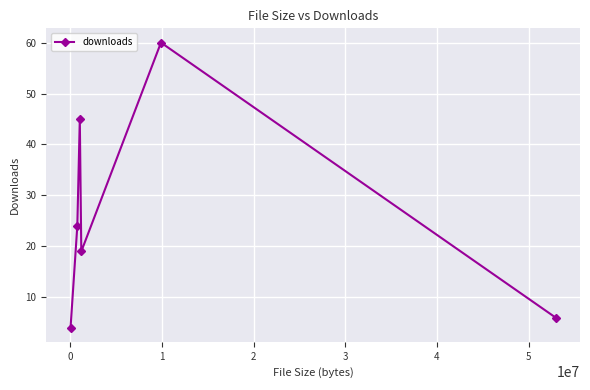

What is the value of the 2nd point from the left?

24